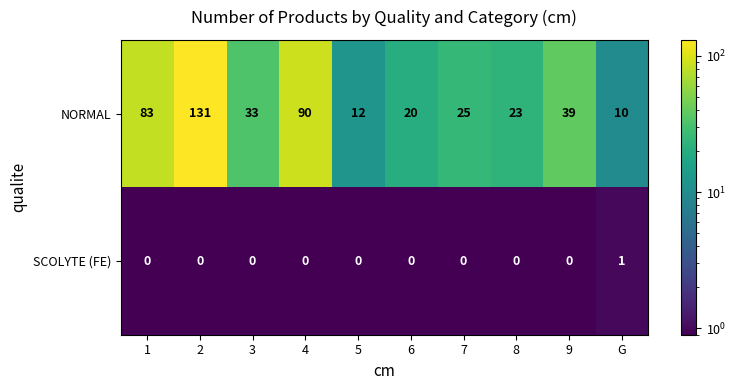

List the series in order of their peak value, lowest first.

SCOLYTE (FE), NORMAL